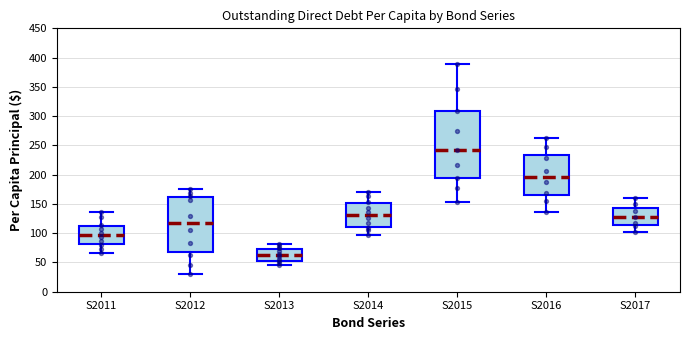

Reading left to right, read every box against the y-axis: the position of its median line, the range the box covers, and the ends of its whiskers. The values are not printed on the chart, so give them approximately, as read against the axis.

S2011: median 95, box 80 to 110, whiskers 65 to 135
S2012: median 120, box 70 to 160, whiskers 30 to 175
S2013: median 65, box 55 to 75, whiskers 45 to 80
S2014: median 130, box 110 to 150, whiskers 100 to 170
S2015: median 240, box 195 to 310, whiskers 155 to 390
S2016: median 195, box 165 to 235, whiskers 135 to 260
S2017: median 125, box 115 to 145, whiskers 100 to 160